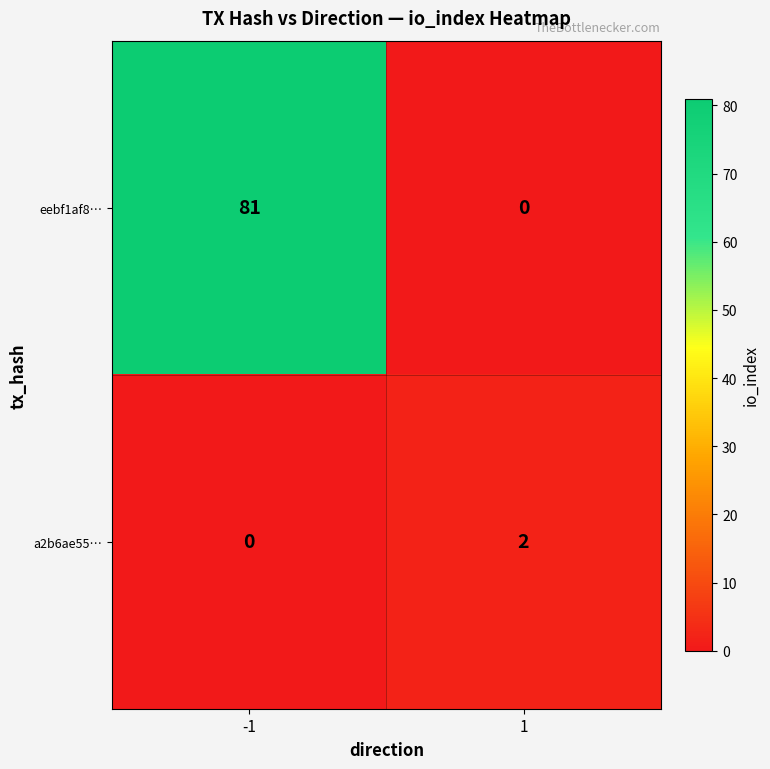

The value of a2b6ae55… at -1 is 1. True or false?

False